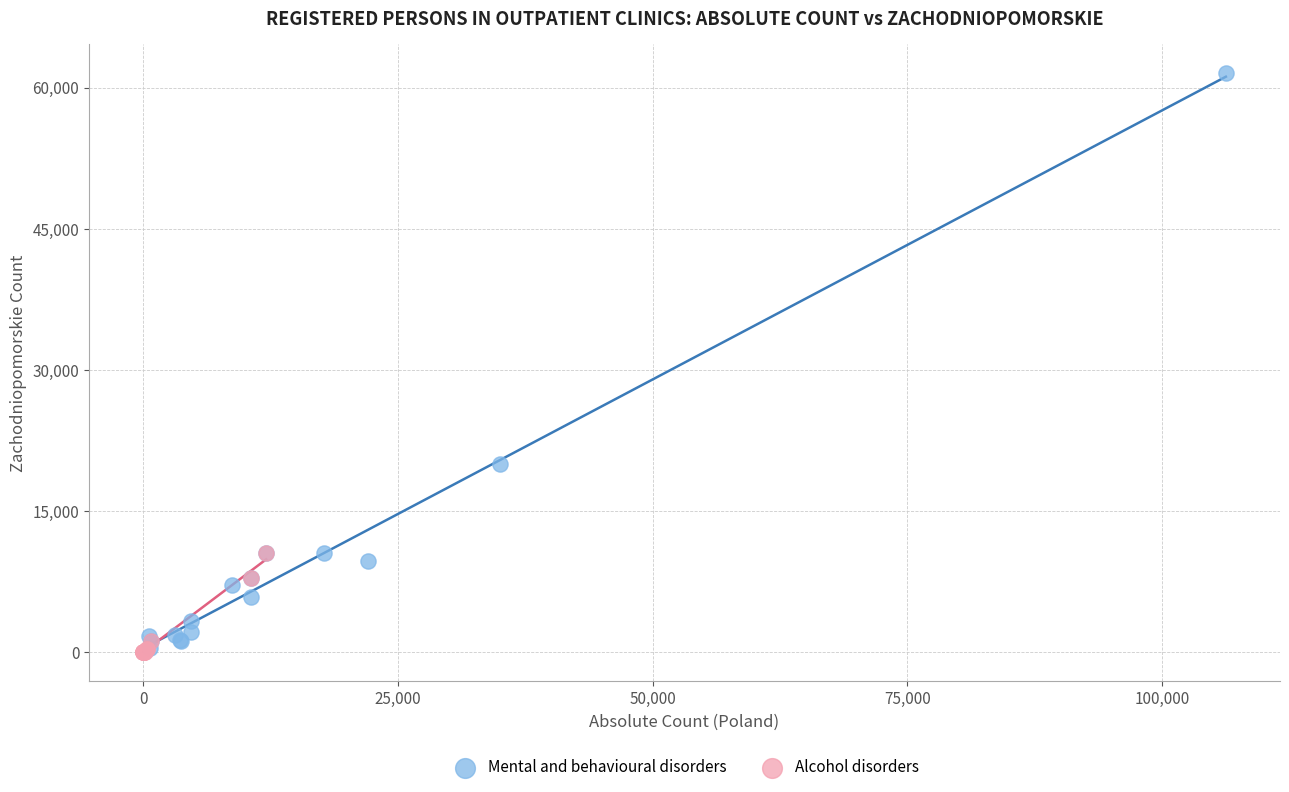

Which series contains the highest Y value?

Mental and behavioural disorders